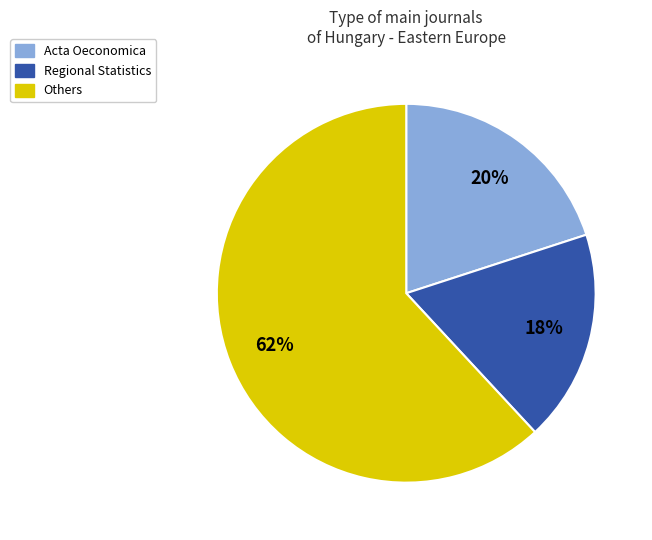

Count the number of slices in the pie.

3